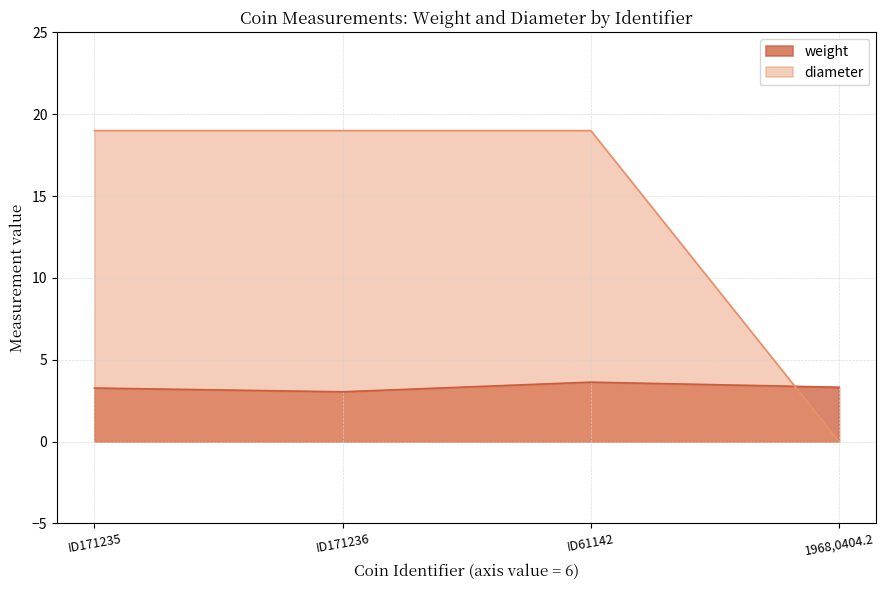

List the labels in order of weight value, smallest first.

ID171236, ID171235, 1968,0404.2, ID61142